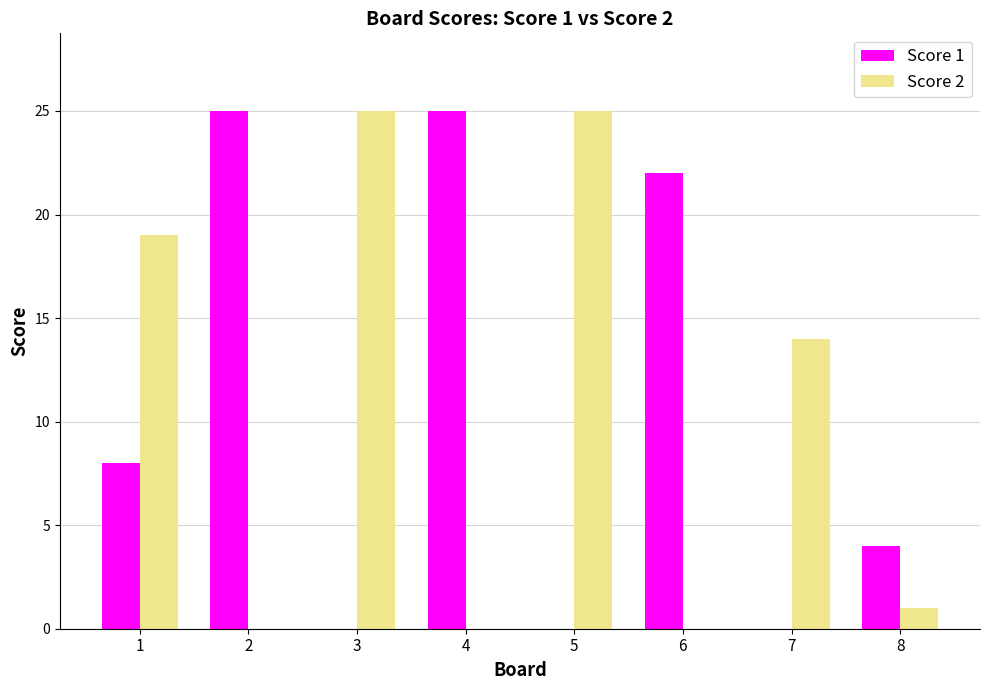

Reading left to right, transcribe all the data shown in this chart.

Score 1: 1=8	2=25	3=0	4=25	5=0	6=22	7=0	8=4
Score 2: 1=19	2=0	3=25	4=0	5=25	6=0	7=14	8=1